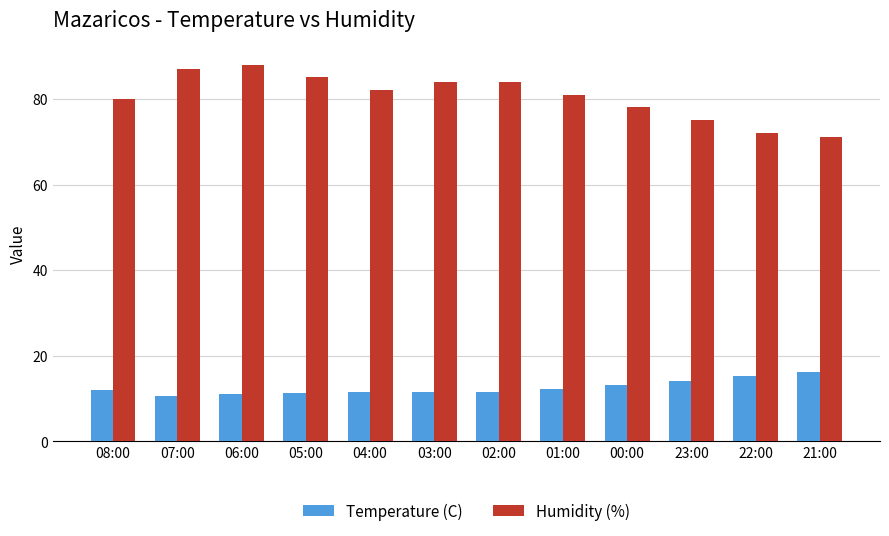

What is the maximum value shown in the chart?

88.0